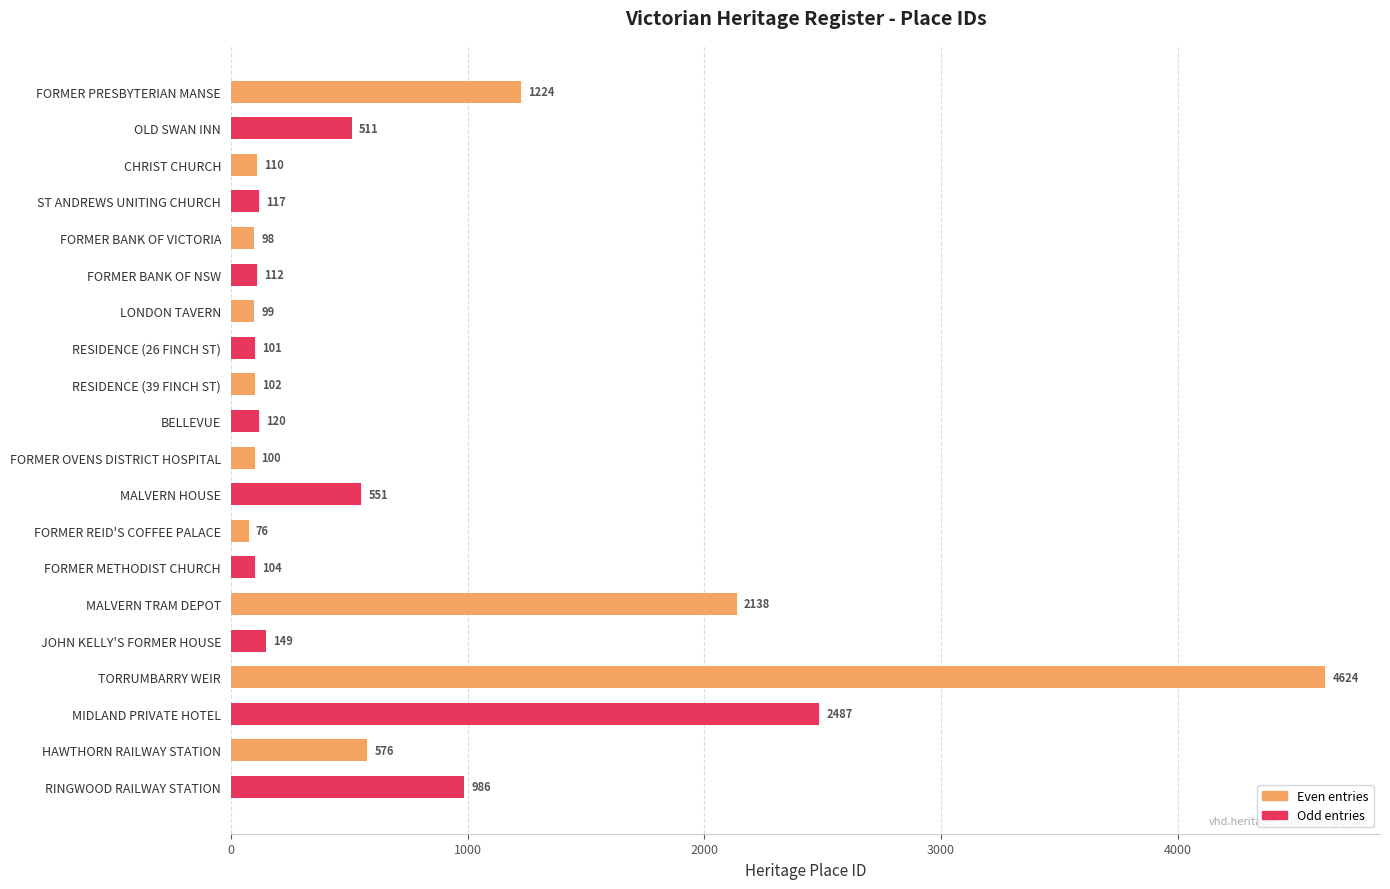

The value of Odd entries at MALVERN TRAM DEPOT is 149. True or false?

True